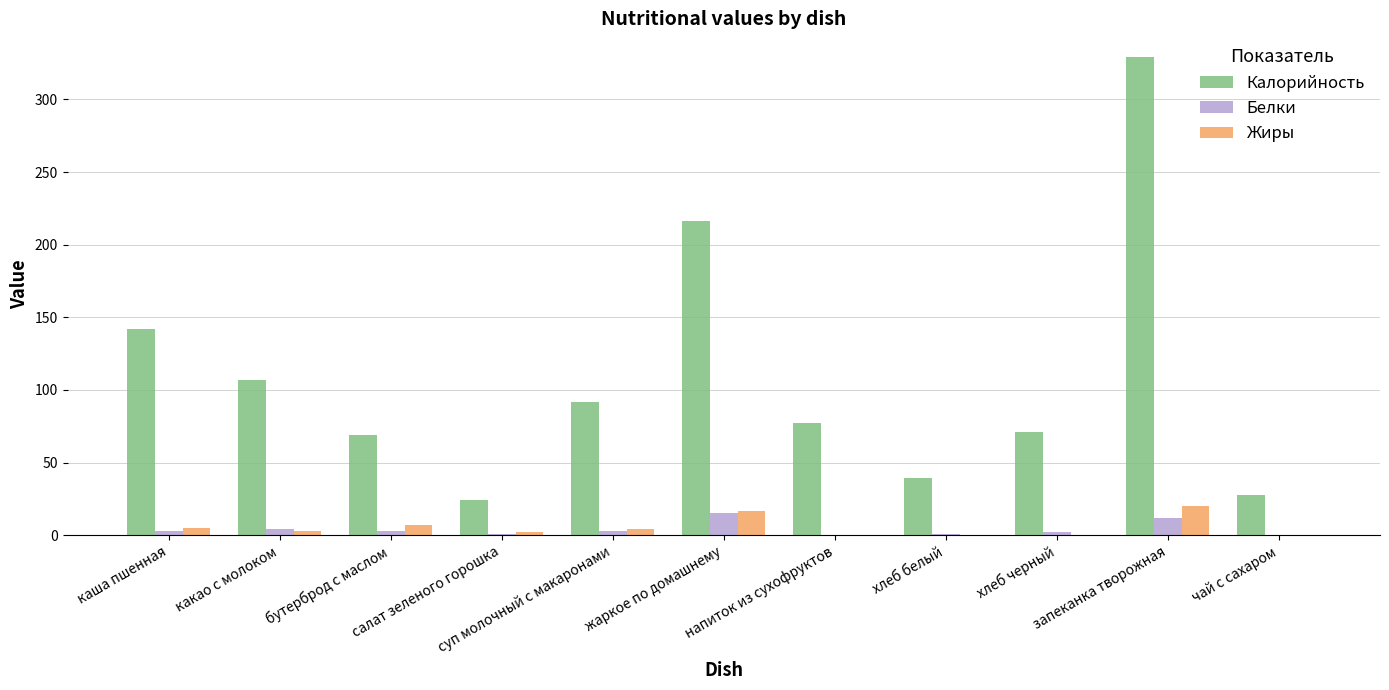

Count the number of categories in the chart.

11